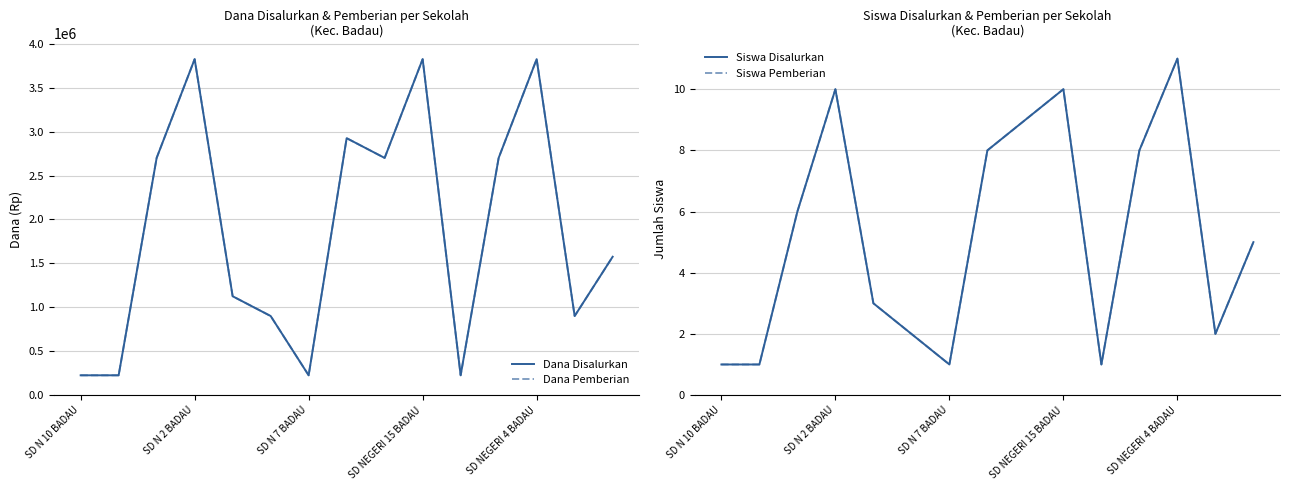

In Siswa Pemberian, how many points are lower than both neighbors (excluding endpoints)?

3